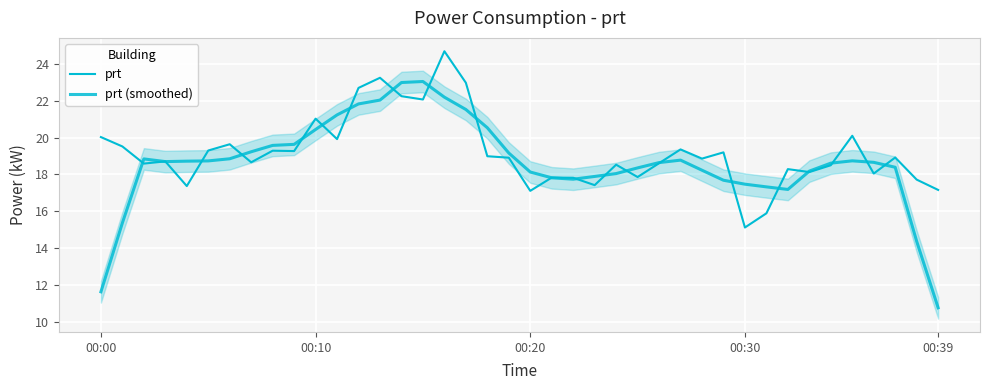

Reading left to right, transcribe all the data shown in this chart.

prt: 20.0	19.5	18.6	18.7	17.4	19.3	19.6	18.7	19.3	19.3	21.0	19.9	22.7	23.2	22.2	22.1	24.7	23.0	19.0	18.9	17.1	17.8	17.8	17.4	18.5	17.9	18.6	19.4	18.9	19.2	15.1	15.9	18.3	18.1	18.5	20.1	18.1	18.9	17.7	17.2
prt (smoothed): 11.6	15.4	18.8	18.7	18.7	18.7	18.9	19.2	19.6	19.6	20.4	21.2	21.8	22.0	23.0	23.0	22.2	21.5	20.5	19.2	18.1	17.8	17.7	17.9	18.0	18.4	18.6	18.8	18.2	17.7	17.5	17.3	17.2	18.2	18.6	18.7	18.7	18.4	14.4	10.8